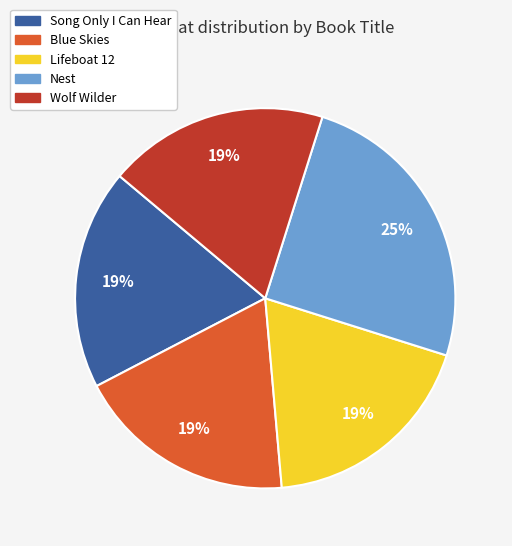

What is the largest slice in the pie chart?

Nest